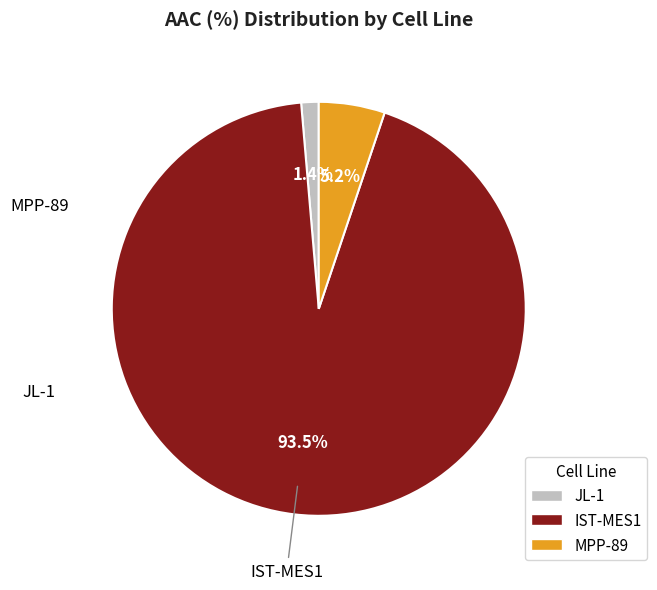

Does JL-1 account for over 50% of the chart?

No